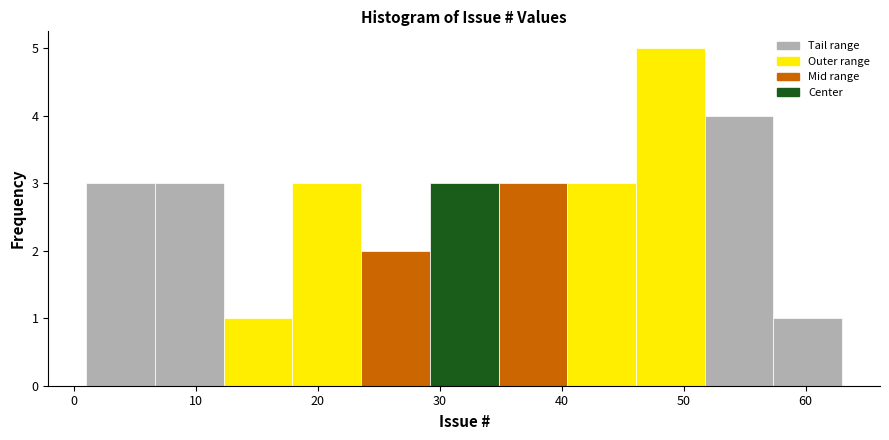

Reading left to right, list every bar in this chart as the range it spans on the x-axis followed by its height. Neither the bar edges nor the heights are printed on the chart, so give them approximately, as read against the axes.

1 to 7: 3
7 to 12: 3
12 to 18: 1
18 to 24: 3
24 to 29: 2
29 to 35: 3
35 to 40: 3
40 to 46: 3
46 to 52: 5
52 to 57: 4
57 to 63: 1